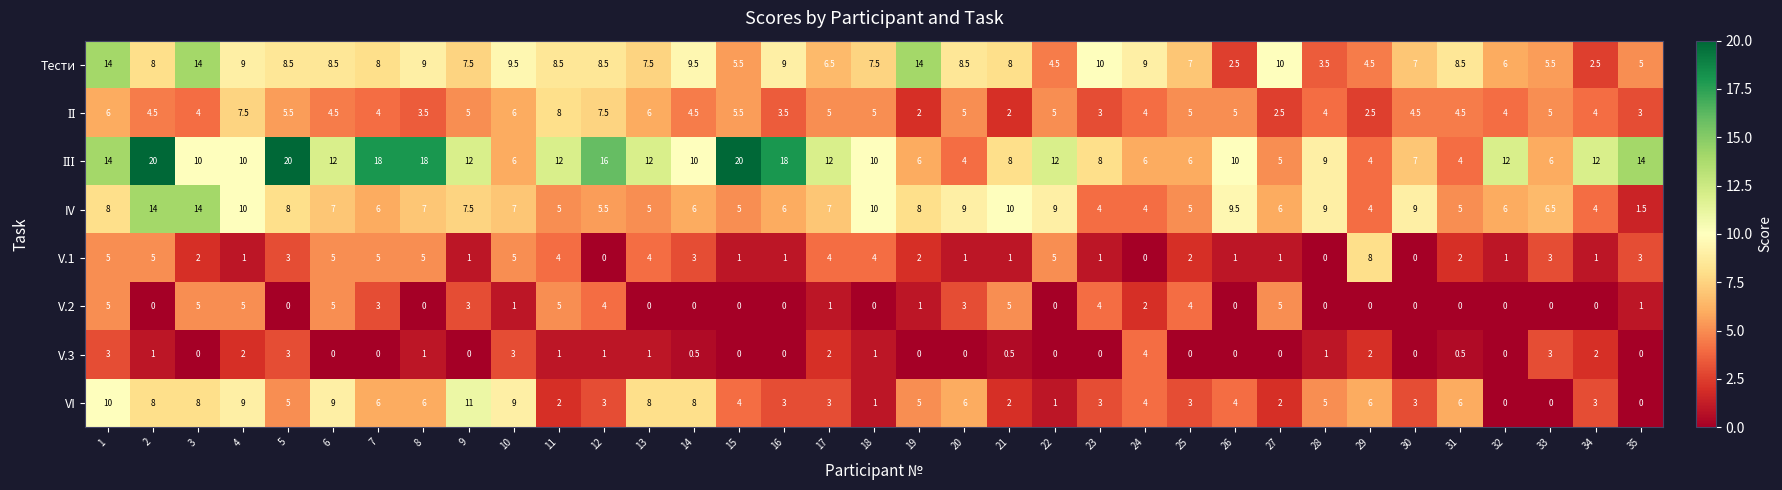

The Тести series shows 3.1 at 18. True or false?

False